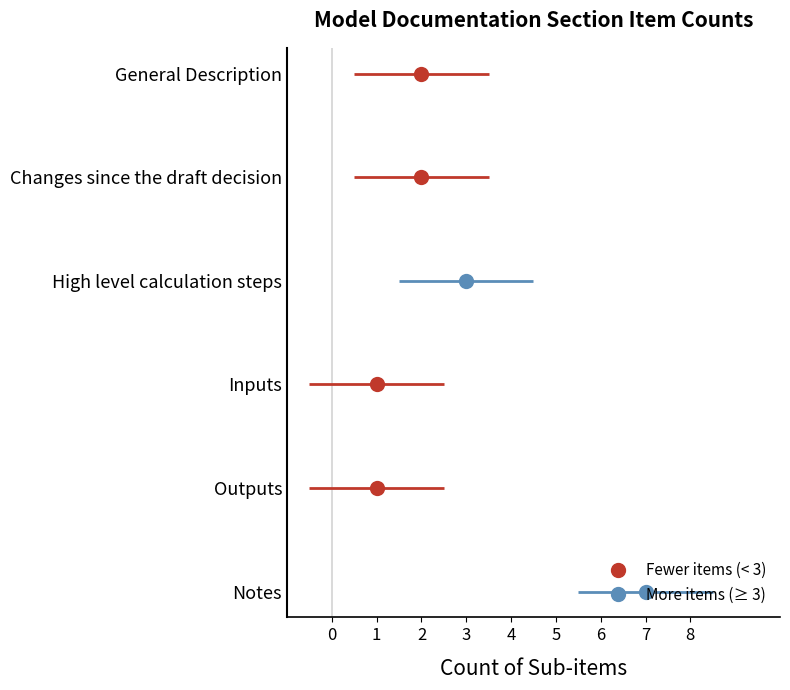

What is the smallest value displayed?

1